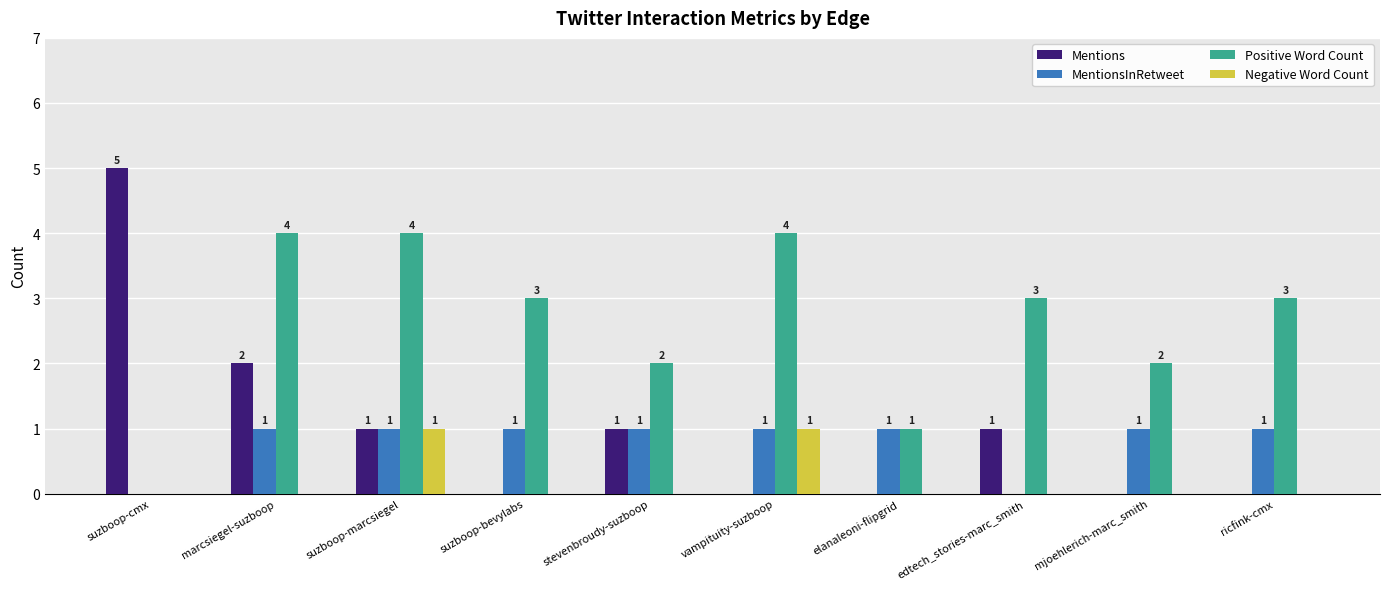

Read the Mentions value at marcsiegel-suzboop.

2